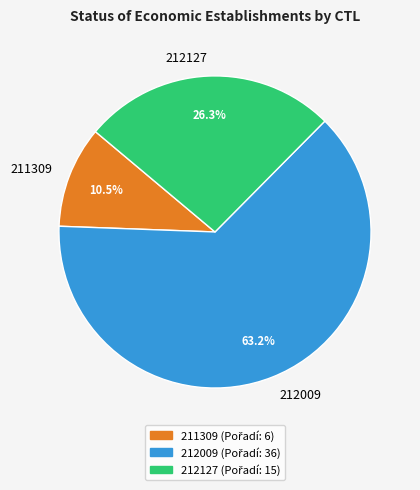

The 212127 slice represents 26% of the pie. True or false?

True